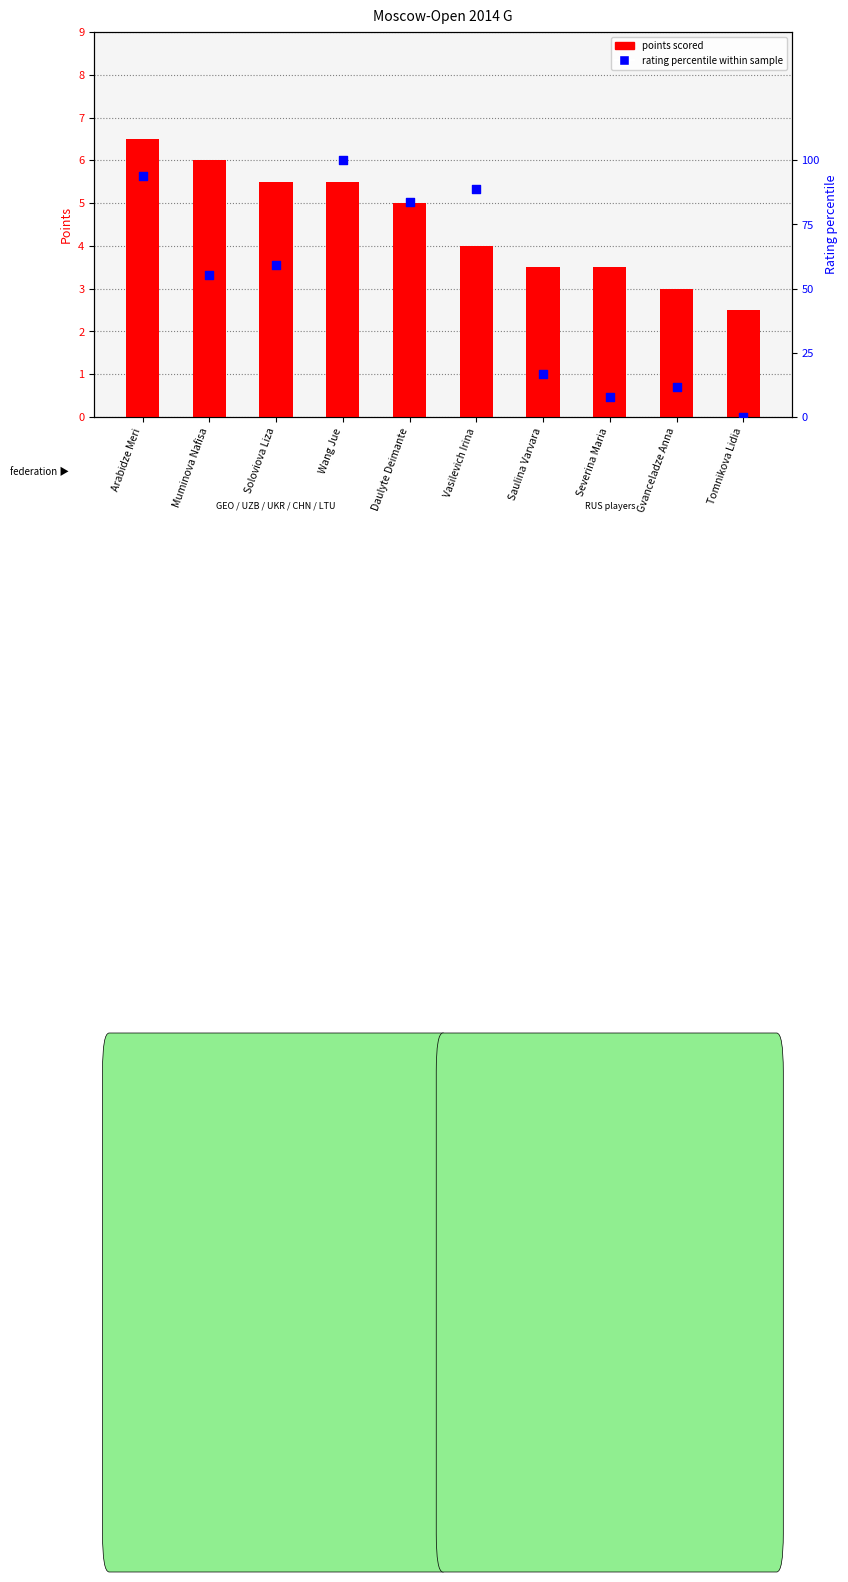

What are all the series names shown in the legend?

points scored, rating percentile within sample